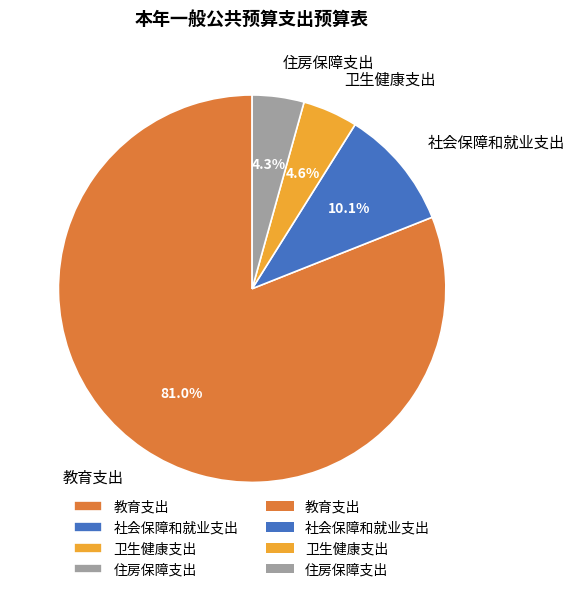

What is the largest slice in the pie chart?

教育支出